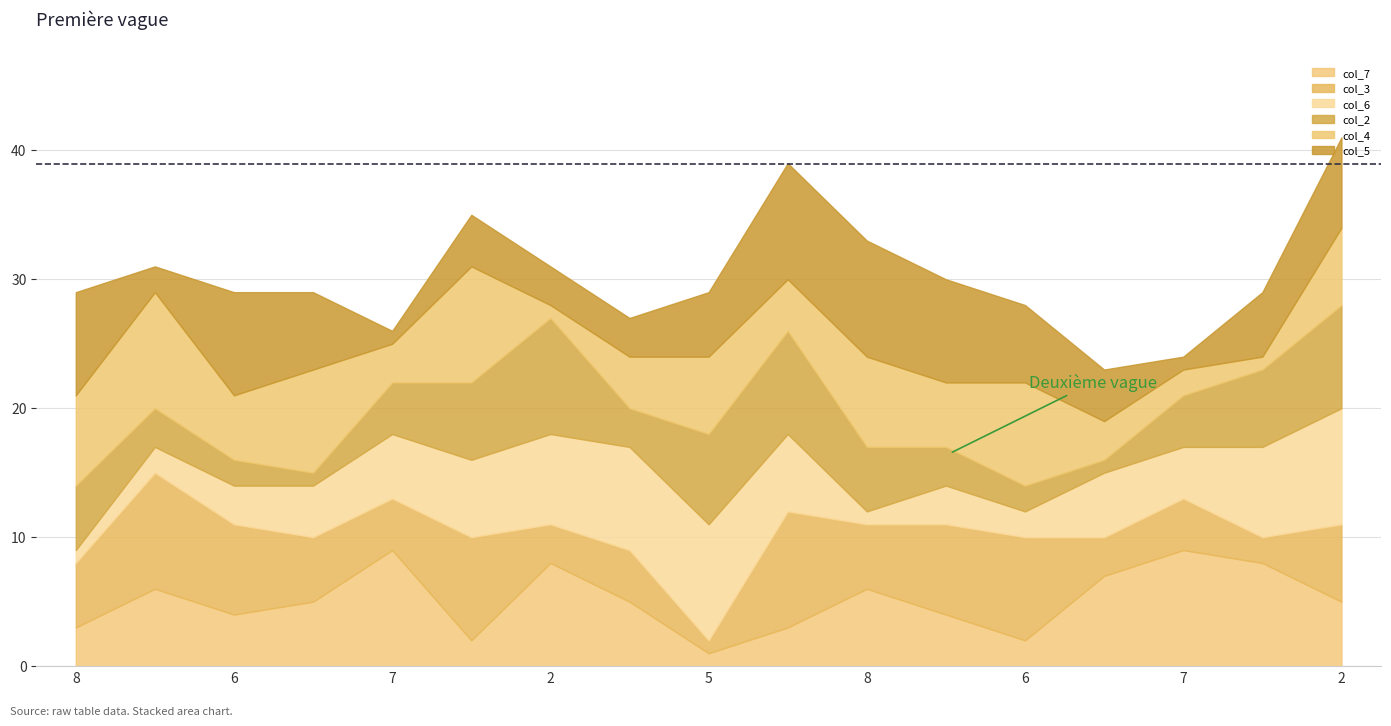

At how many categories does at least one series exceed 5?

17